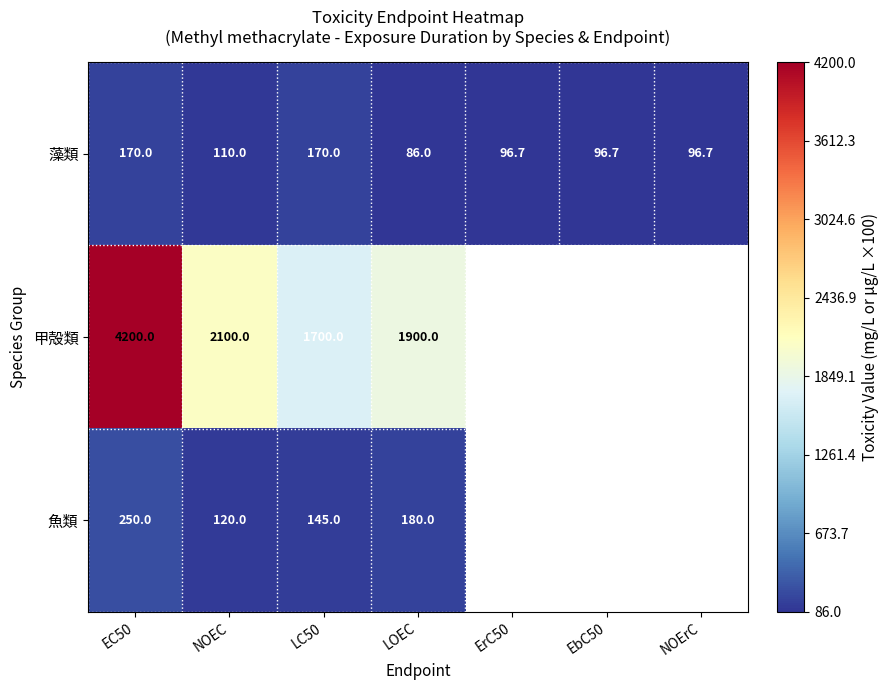

Is it true that 魚類 equals 162.3 at NOEC?

False